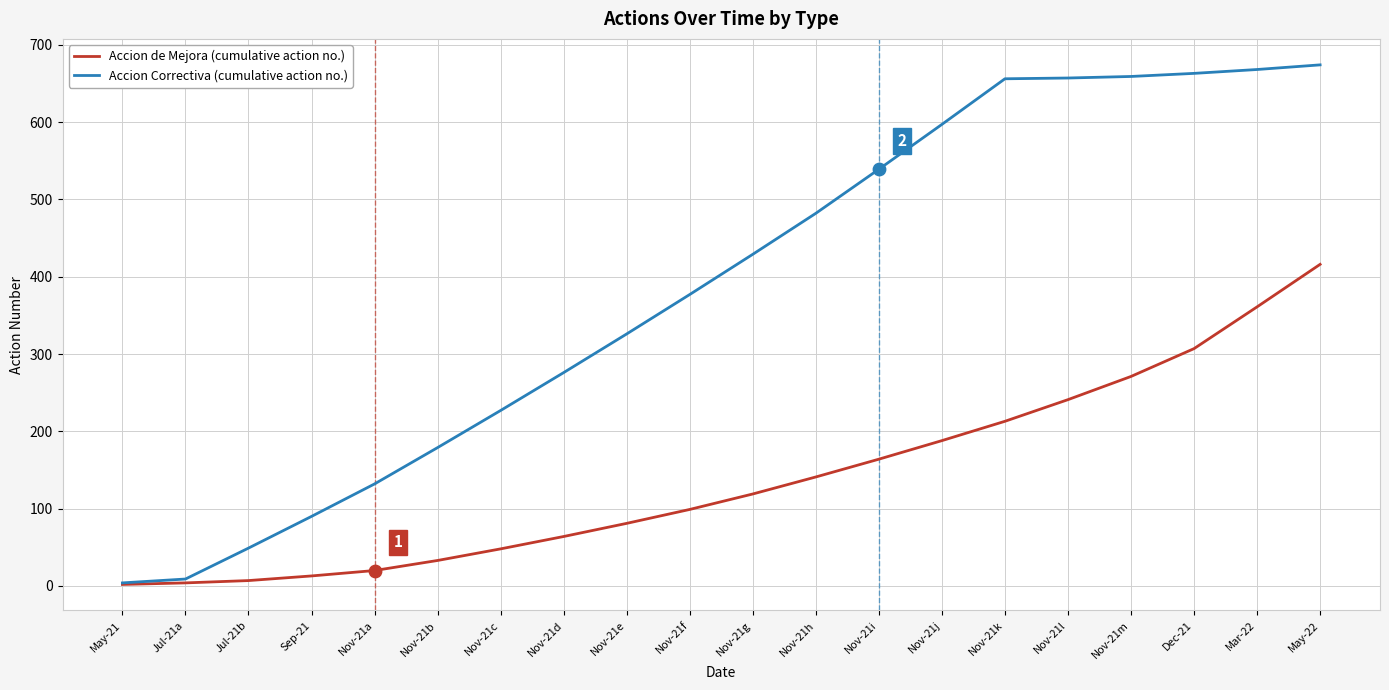

What are all the series names shown in the legend?

Accion de Mejora (cumulative action no.), Accion Correctiva (cumulative action no.)